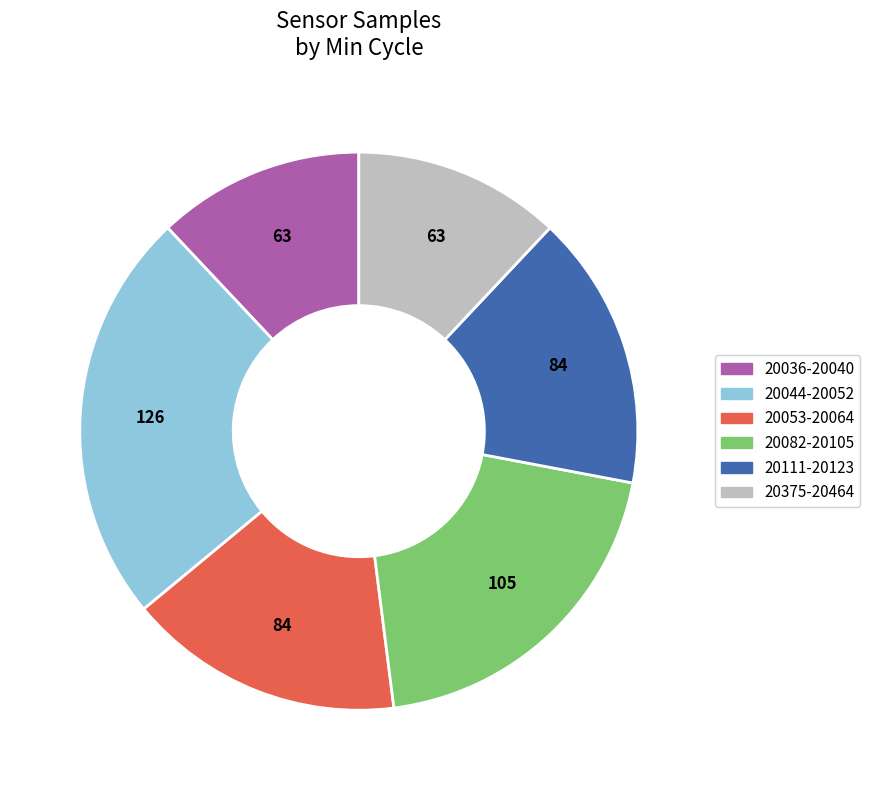

Combined, do 9 and 3 account for over 50%?

No